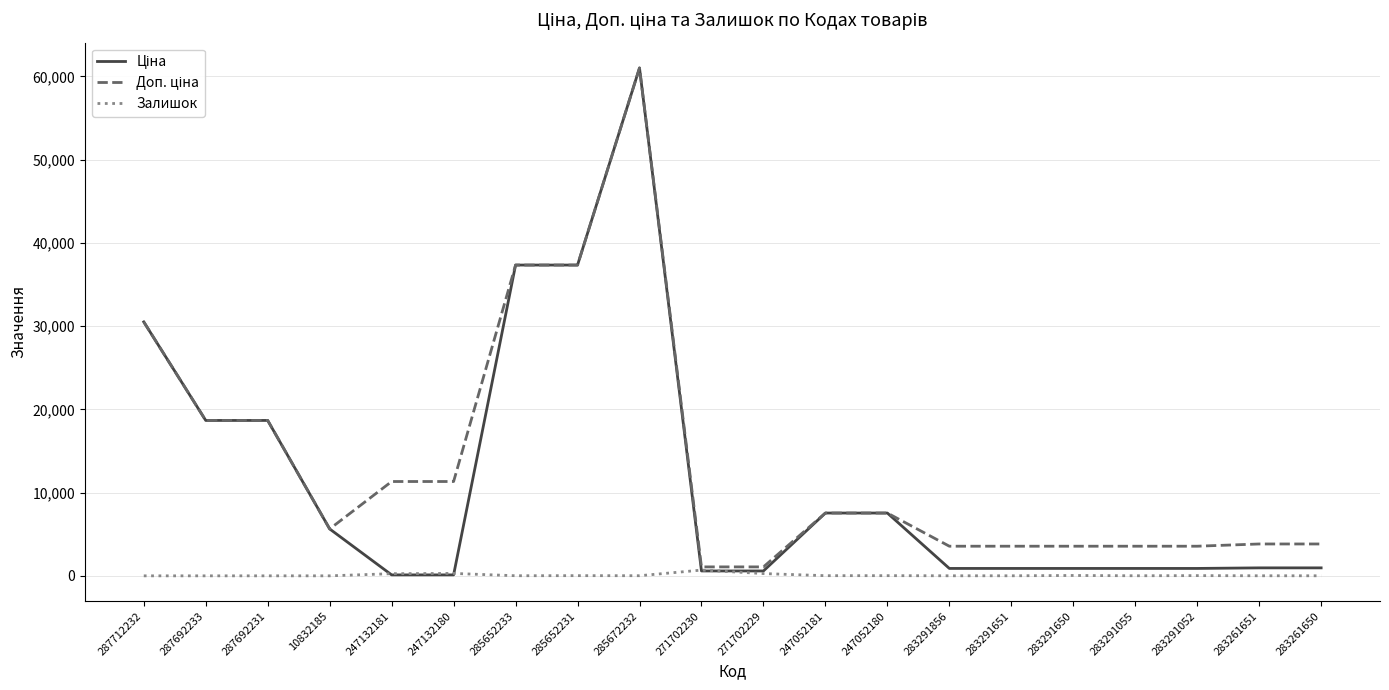

At which category is the sum across all series the highest?

285672232